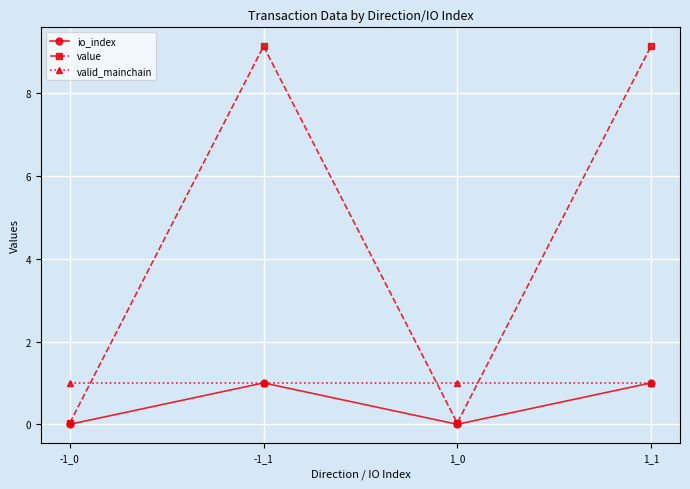

How many categories are shown in the chart?

4